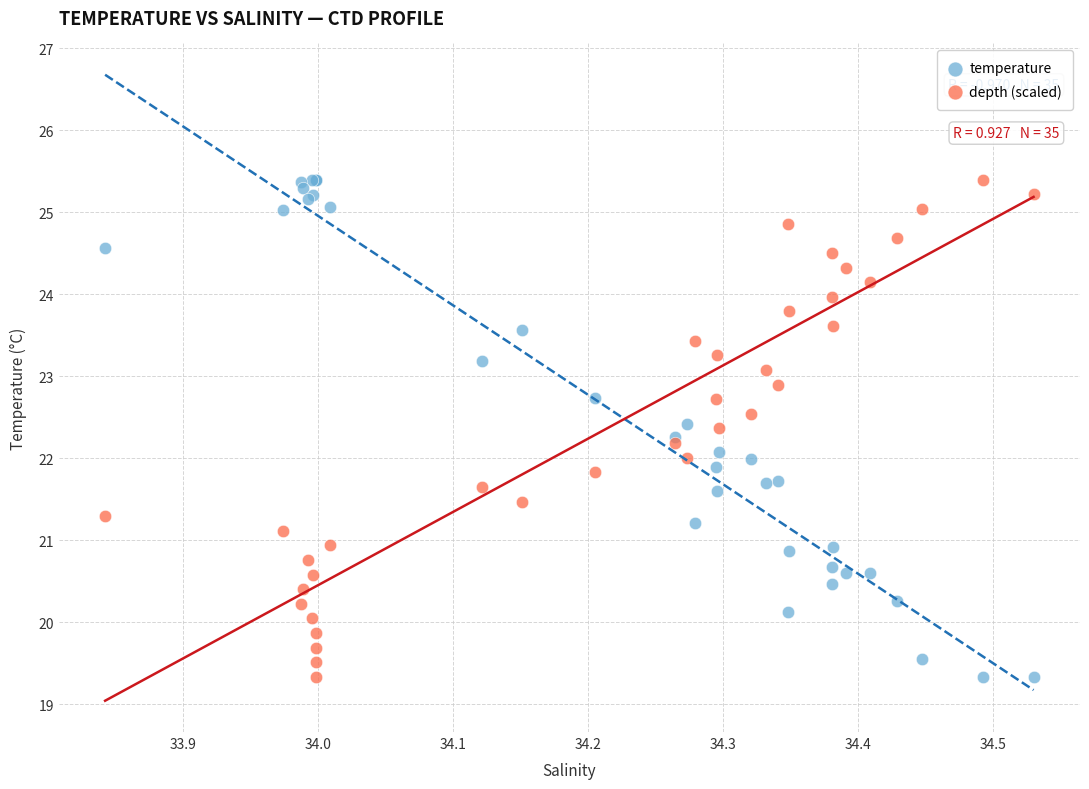

What are all the series names shown in the legend?

temperature, depth (scaled)